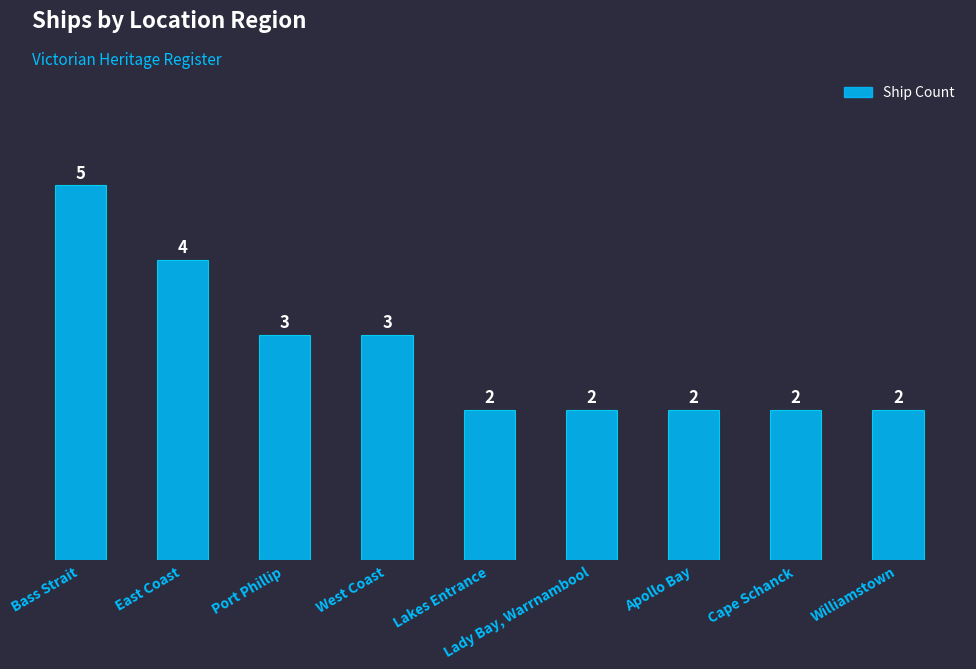

What is the maximum value shown in the chart?

5